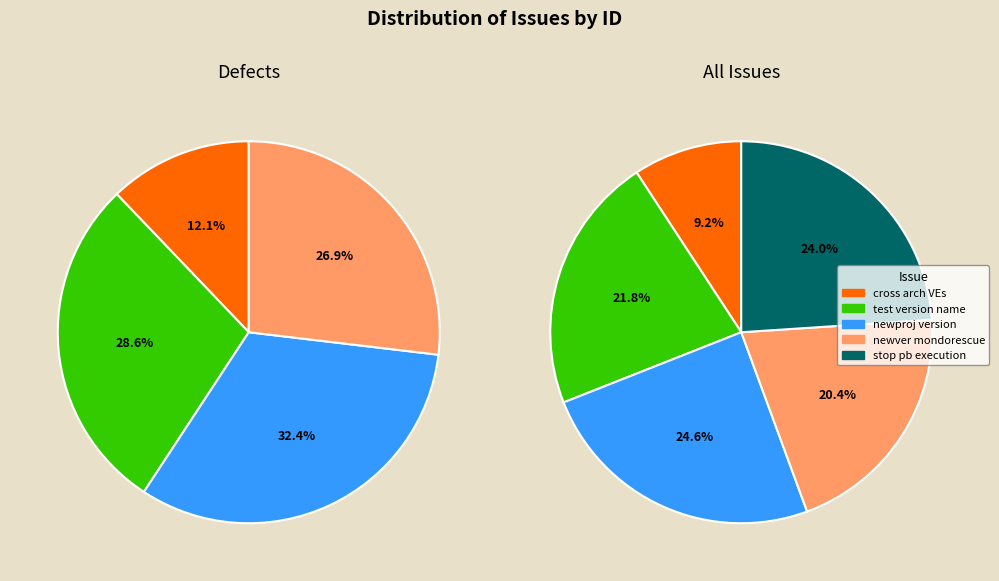

True or false: cross architecture VEs accounts for 20% of the total.

False